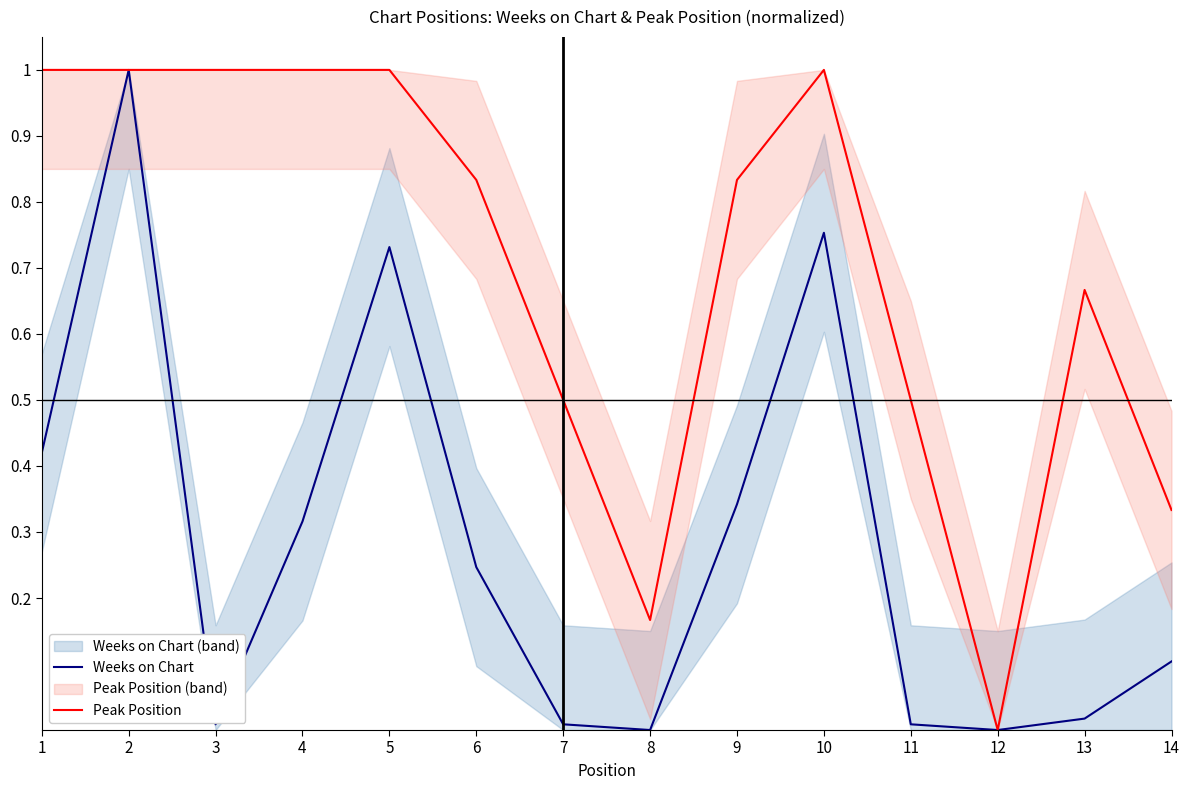

List the series in order of their overall mean, lowest first.

Weeks on Chart, Peak Position